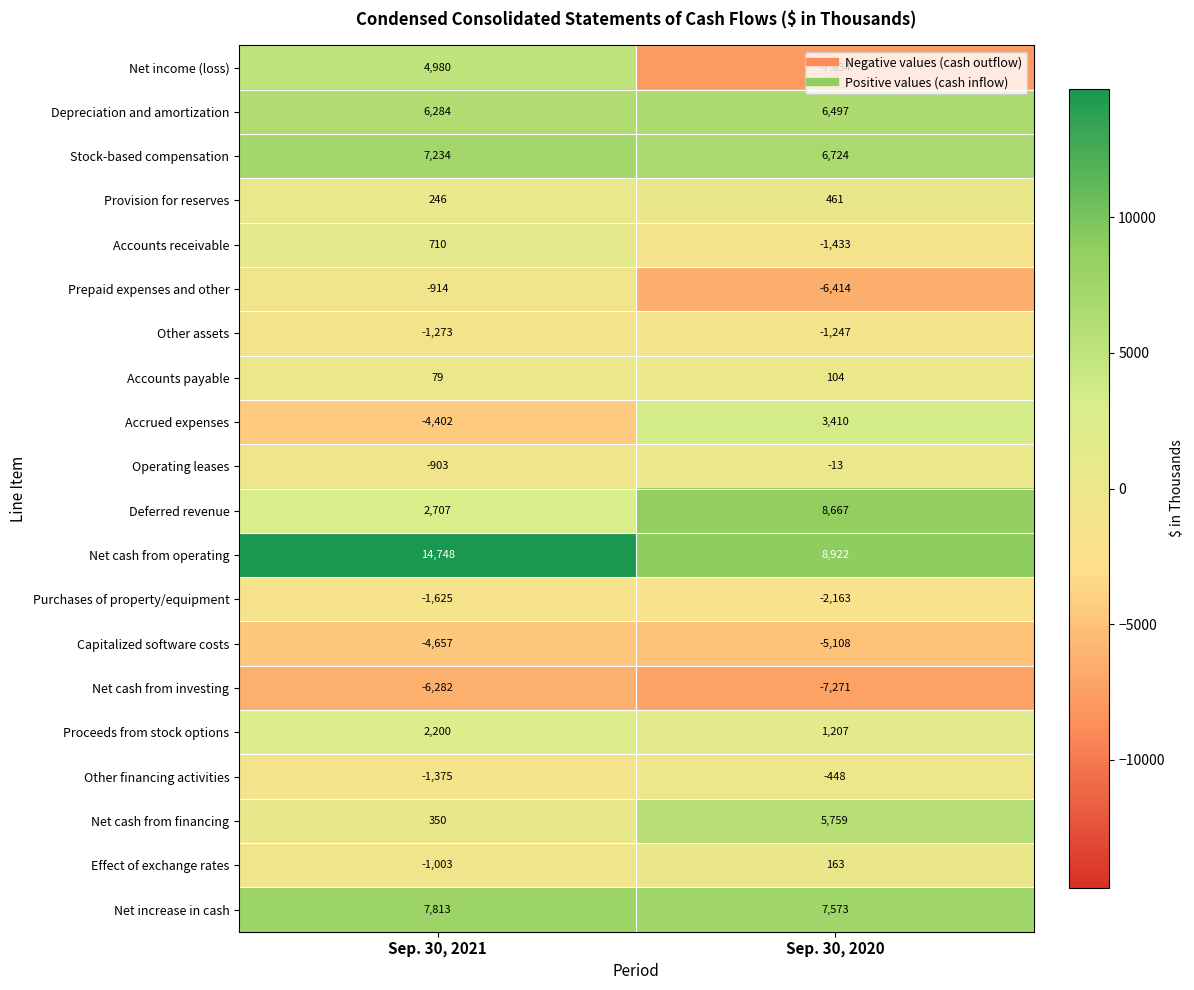

What is the sum of all Prepaid expenses and other values?

-7328